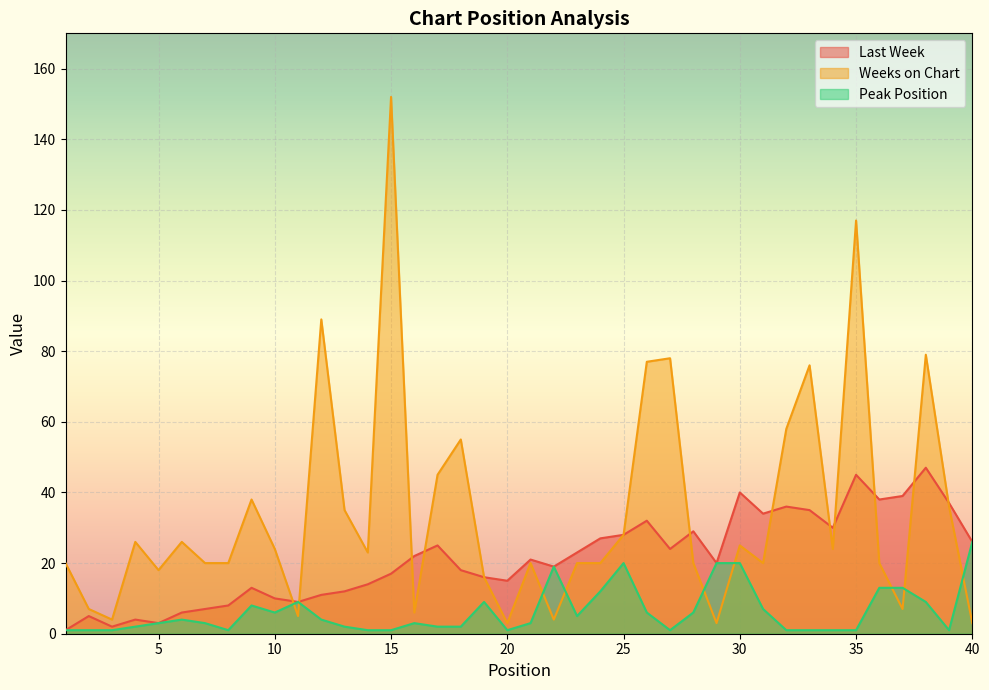

Count the number of categories in the chart.

40